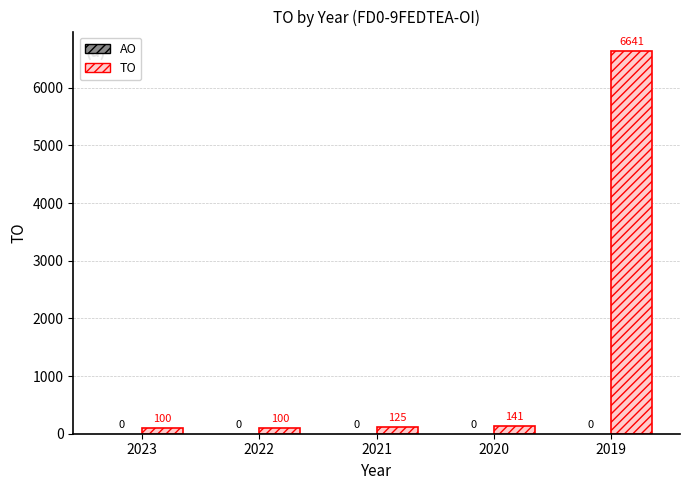

Reading left to right, transcribe all the data shown in this chart.

2023=100	2022=100	2021=125	2020=141	2019=6641